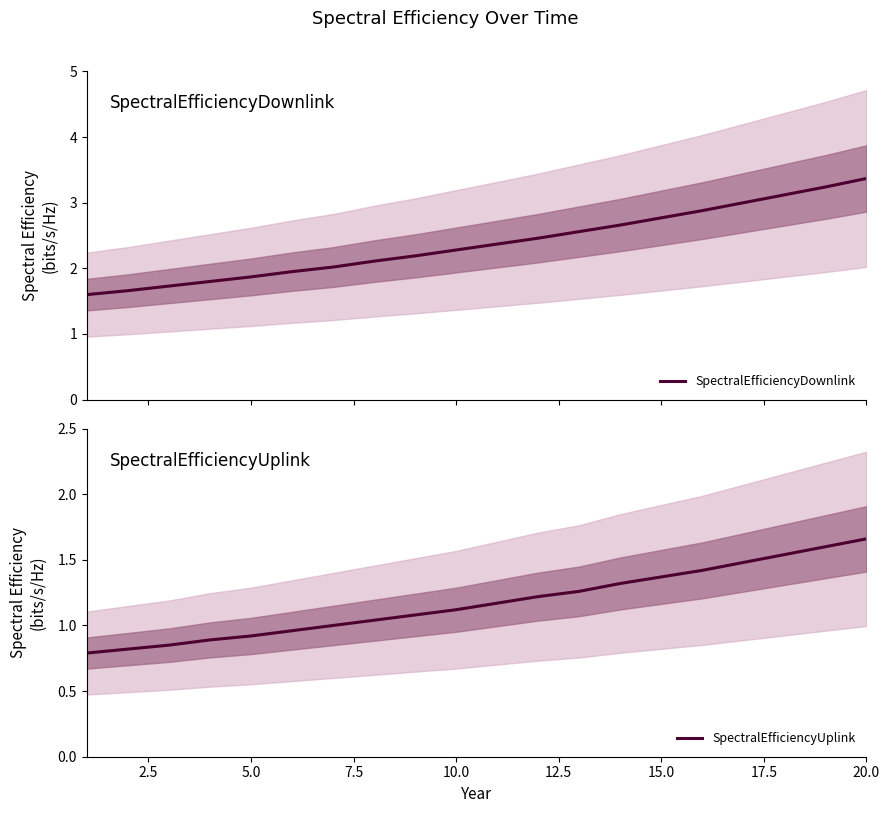

Does the chart display data point markers on the line(s)?

No